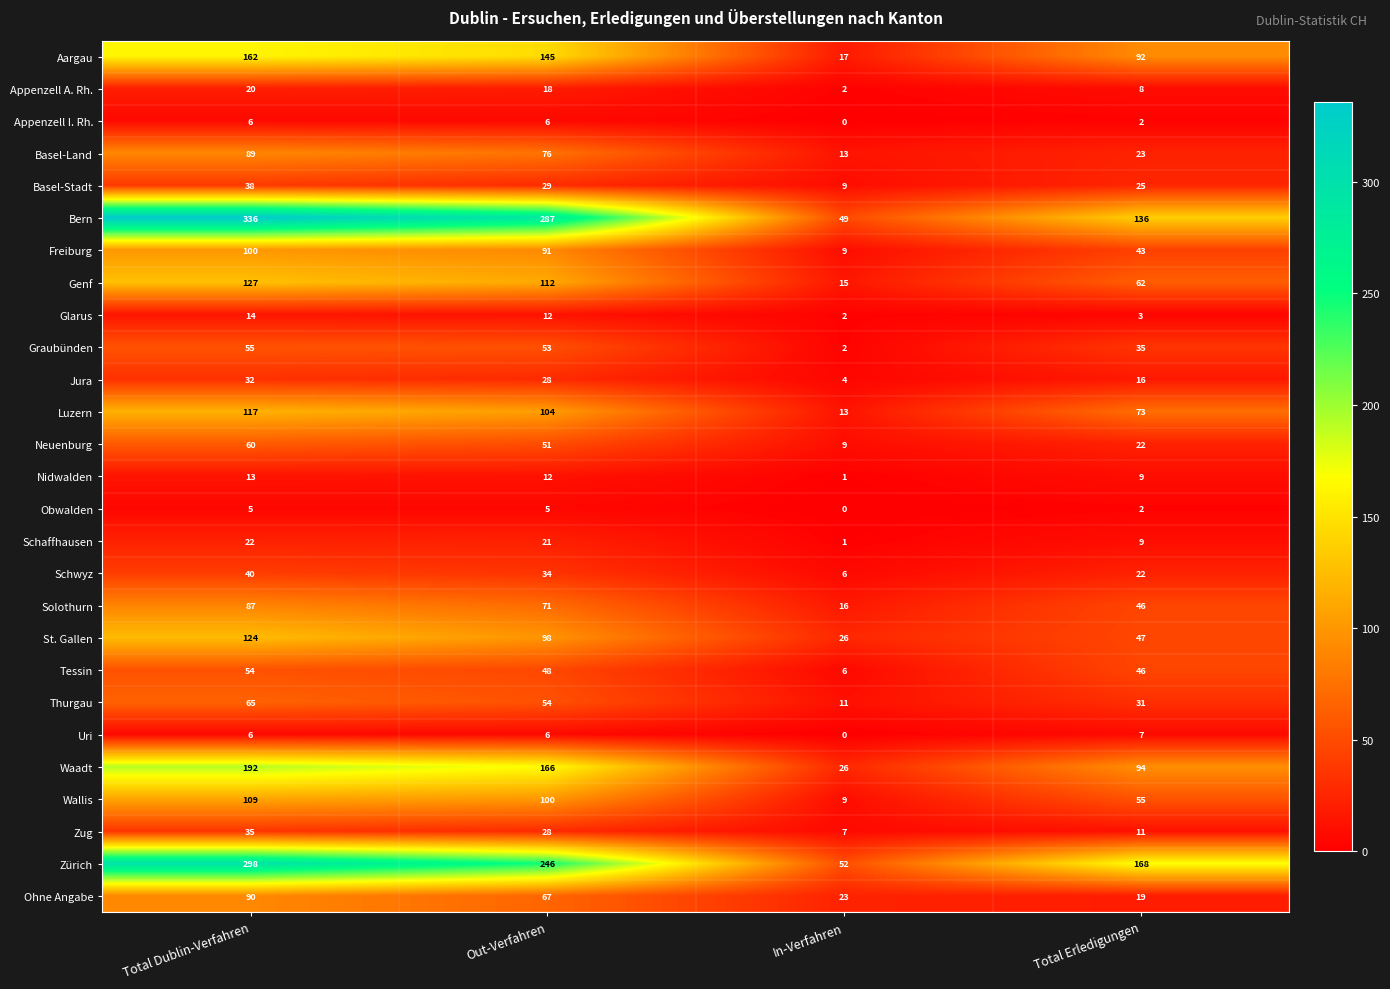

At how many categories does at least one series exceed 147?

3